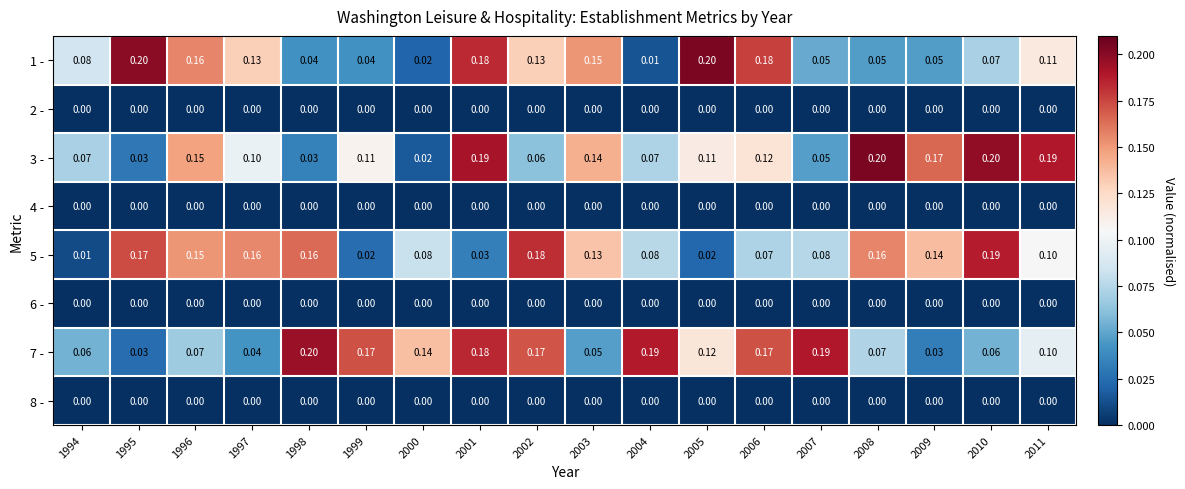

Is the value of 8 - at 2011 greater than the value of 5 - at 1994?

No